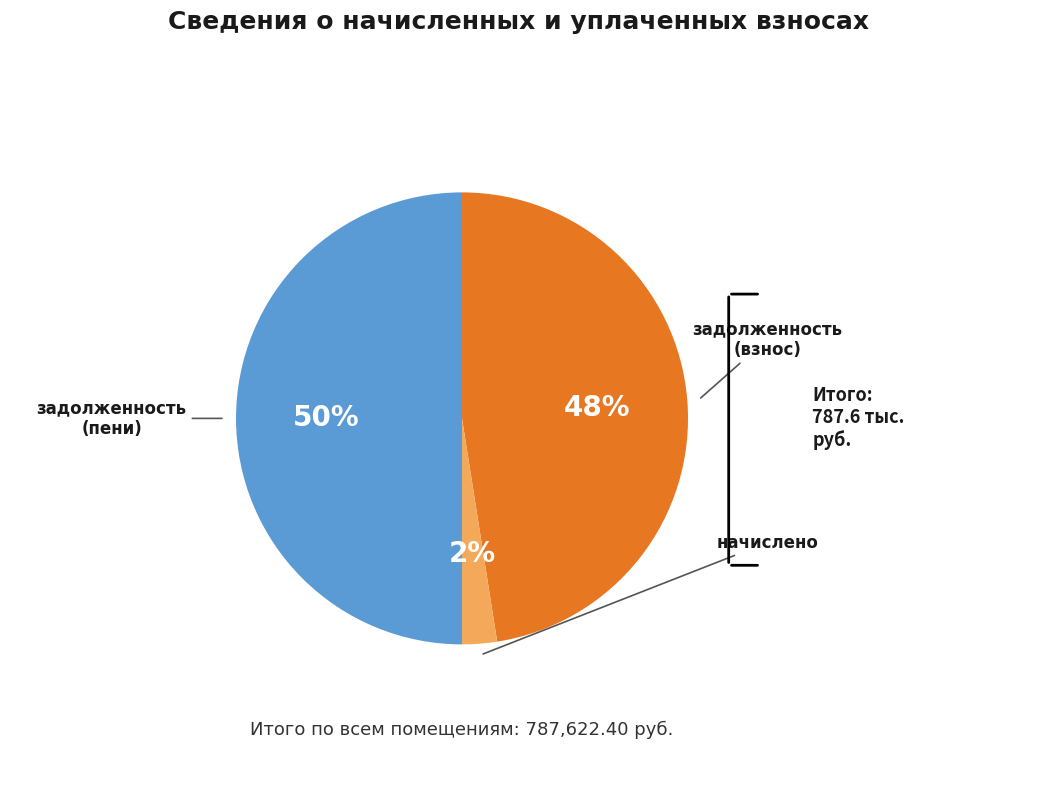

To the nearest percent, what is the difference between the largest and smallest slice percentages?

48%